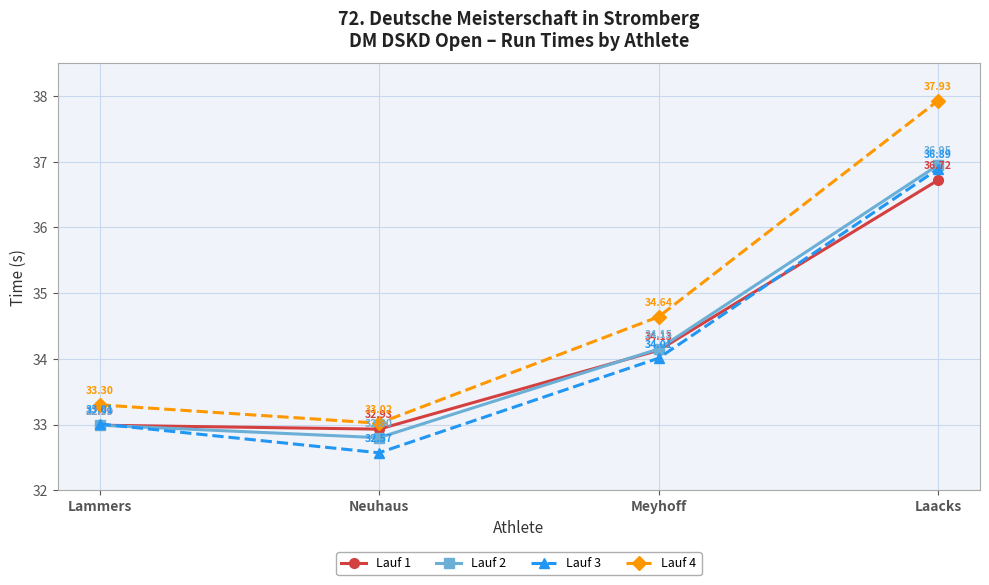

What is the label of the 2nd point from the left?

Neuhaus